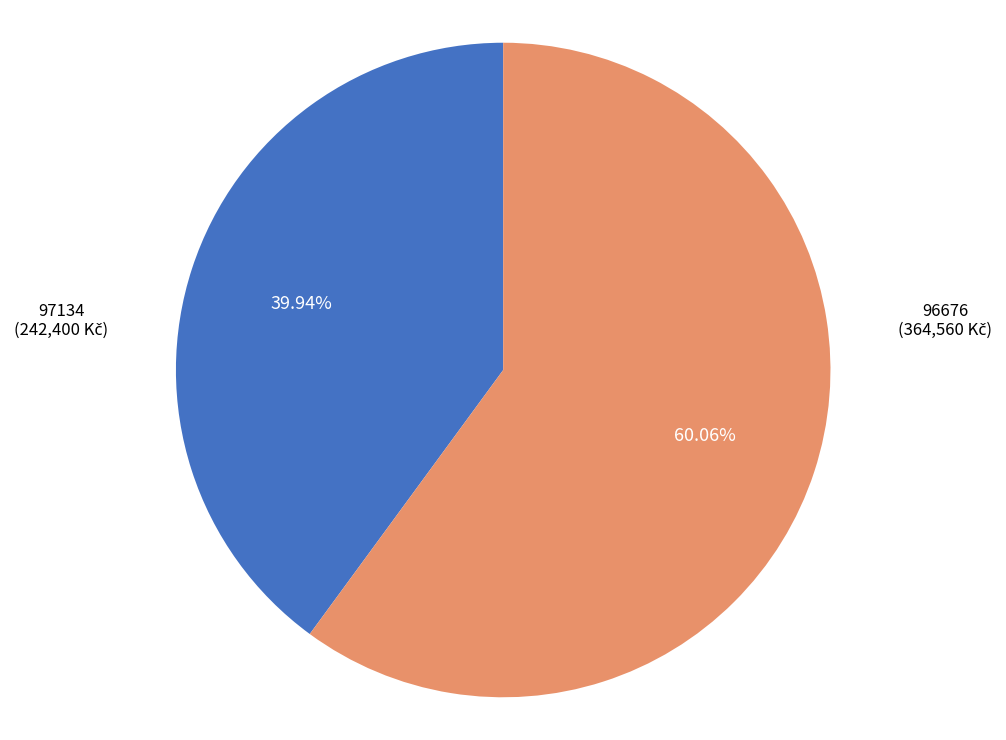

What is the largest slice in the pie chart?

96676